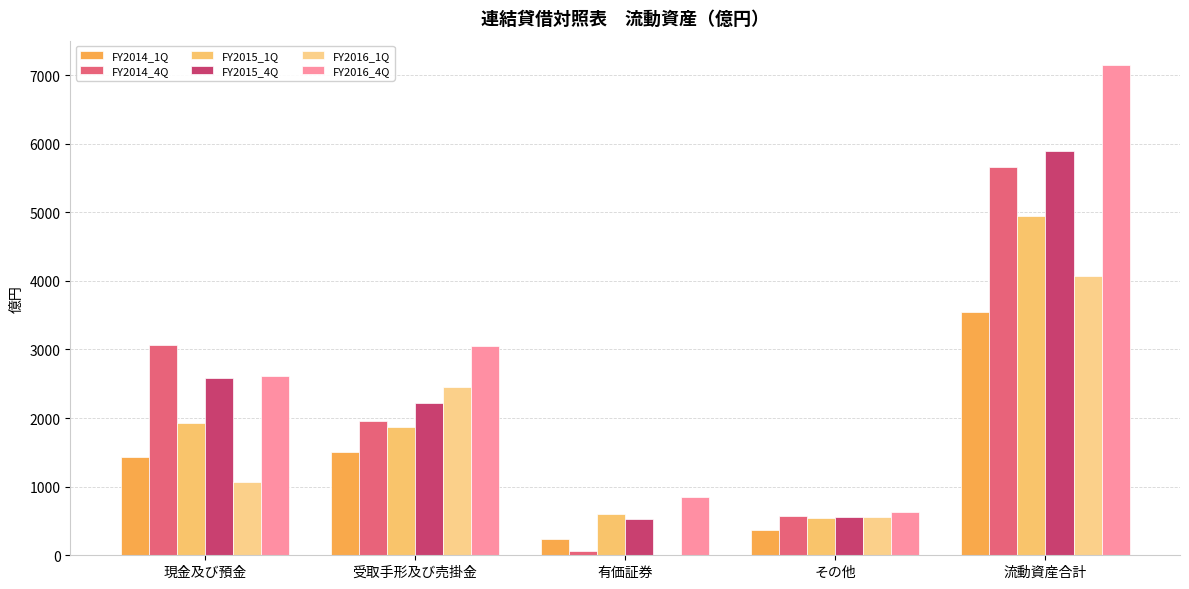

What position from the left is 流動資産合計?

5